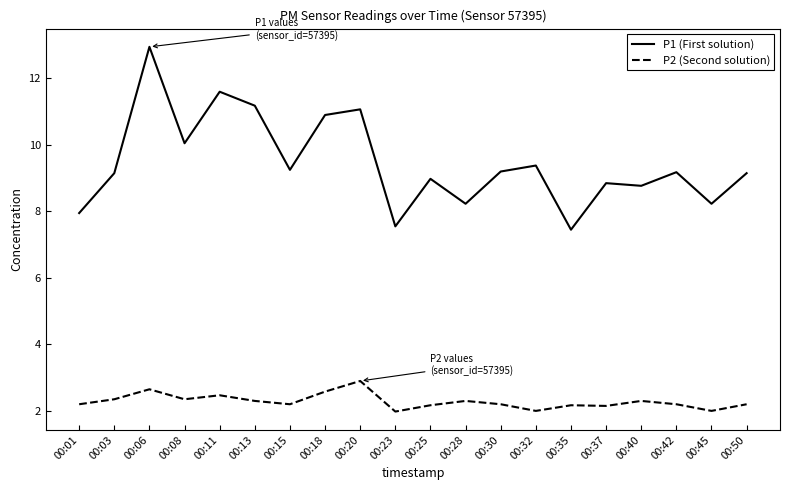

True or false: P2 (Second solution) has a value of 2.5 at 00:11.

True